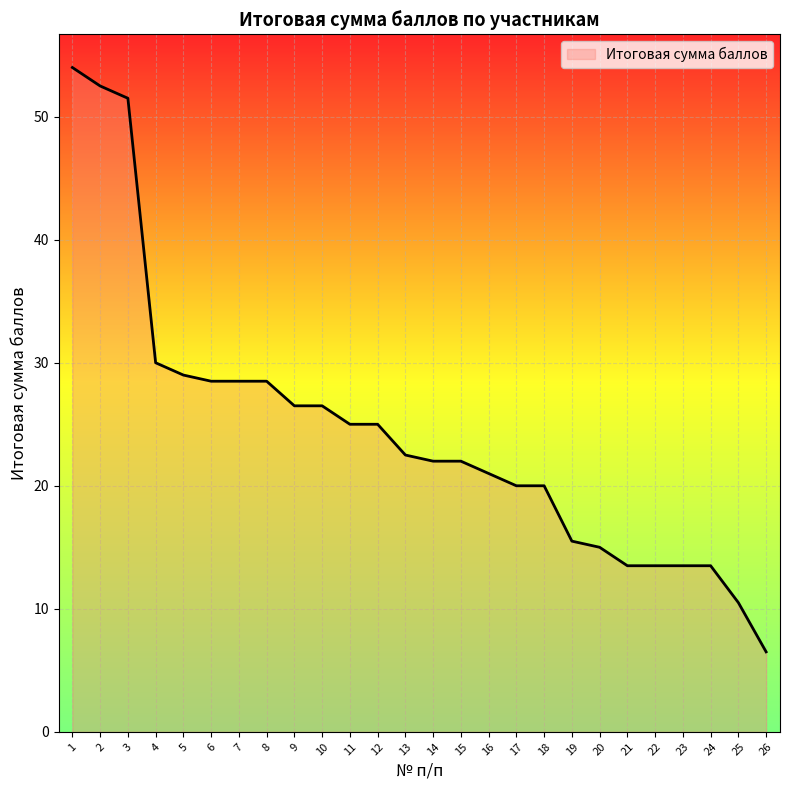

At which label is the value closest to 30?

4